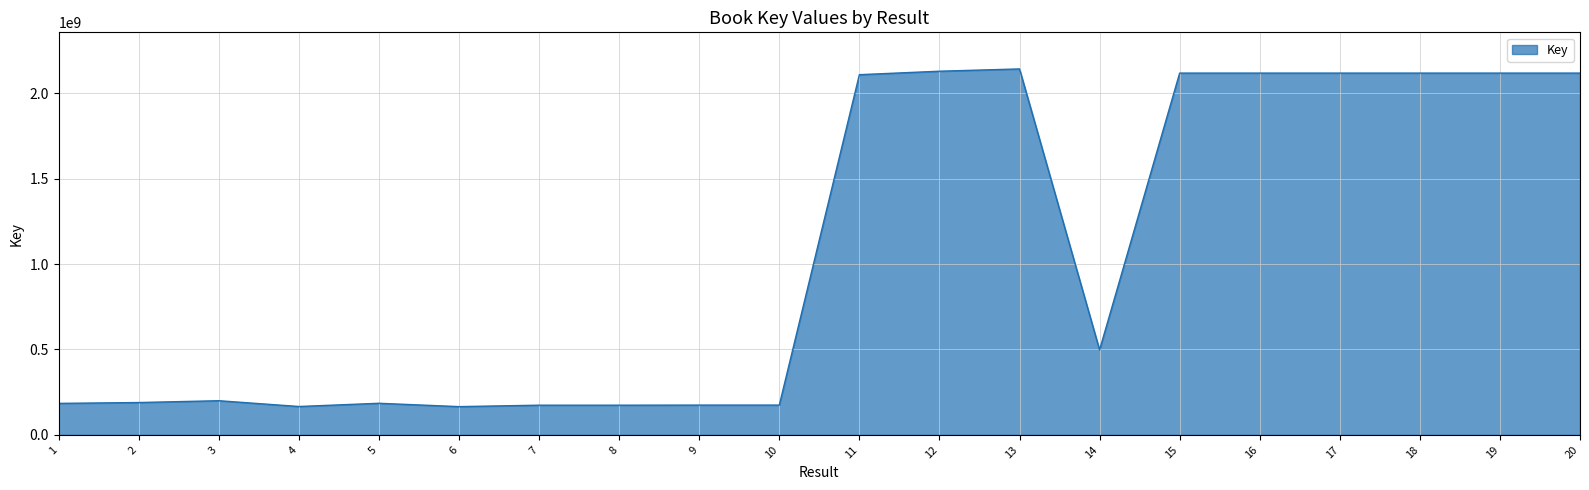

What is the difference between the maximum and minimum values?

1976661806